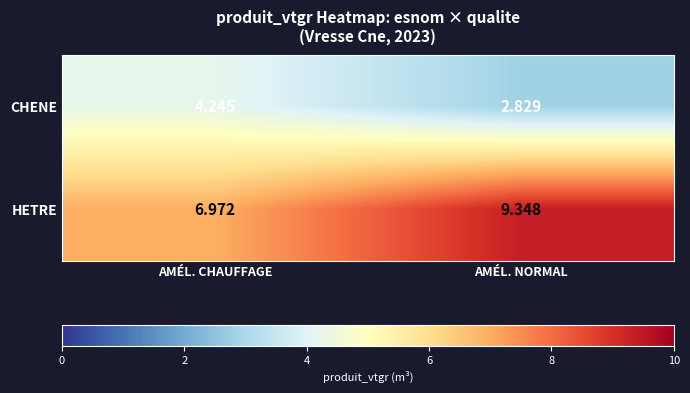

Rank the series by their maximum value, from lowest to highest.

CHENE, HETRE